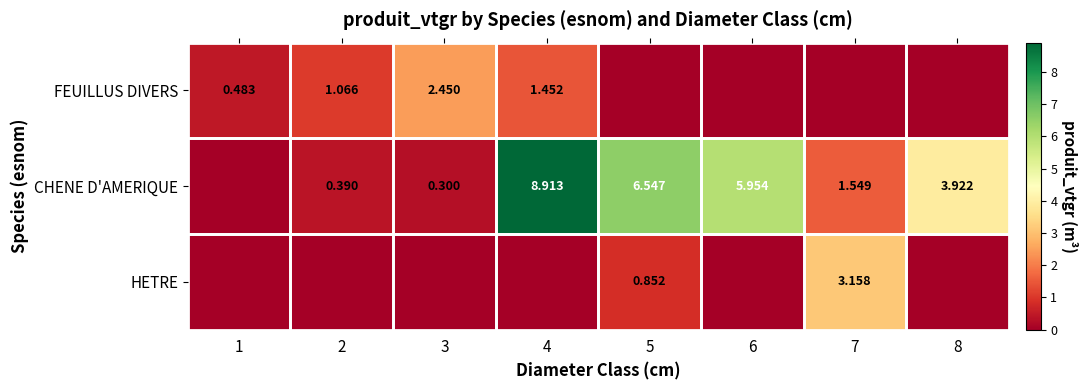

Which label corresponds to the largest value in the chart?

4